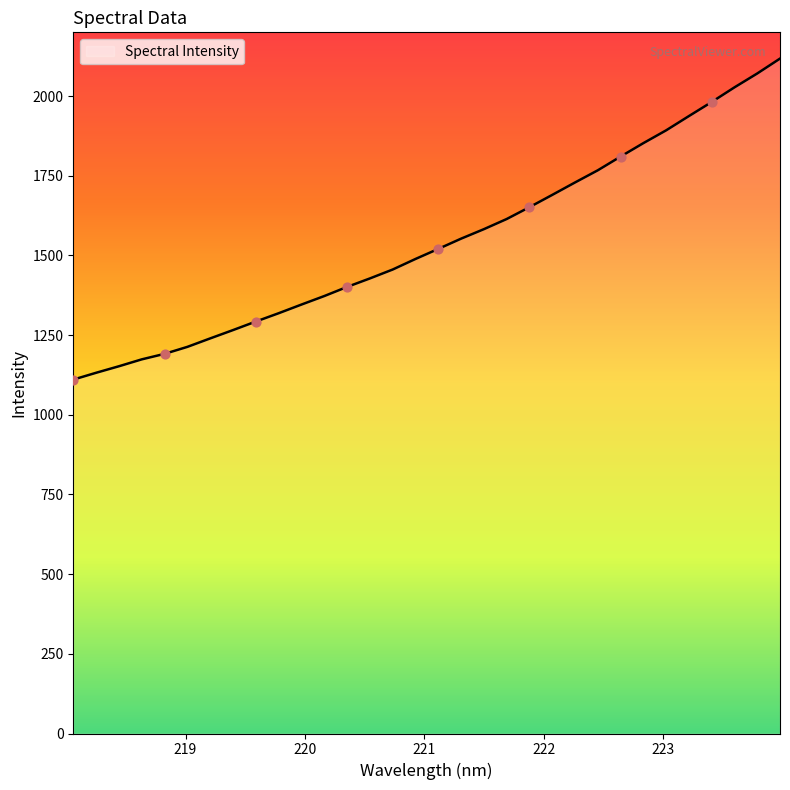

What is the smallest value displayed?

1110.4